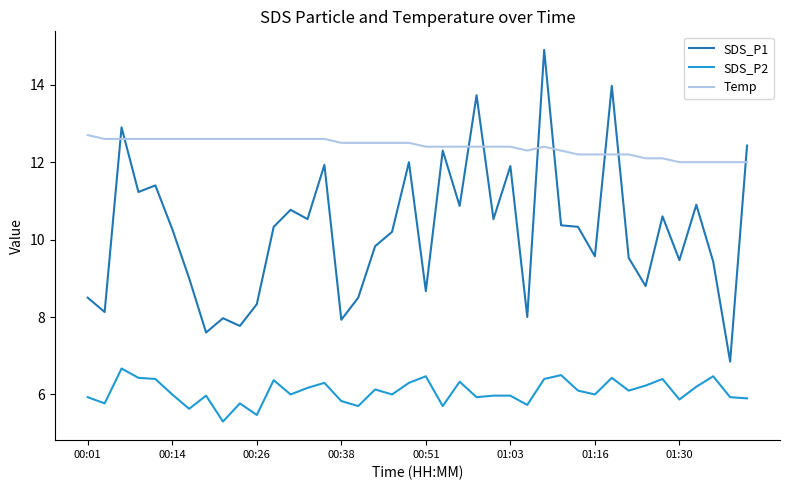

Which series has the widest spread of values?

SDS_P1